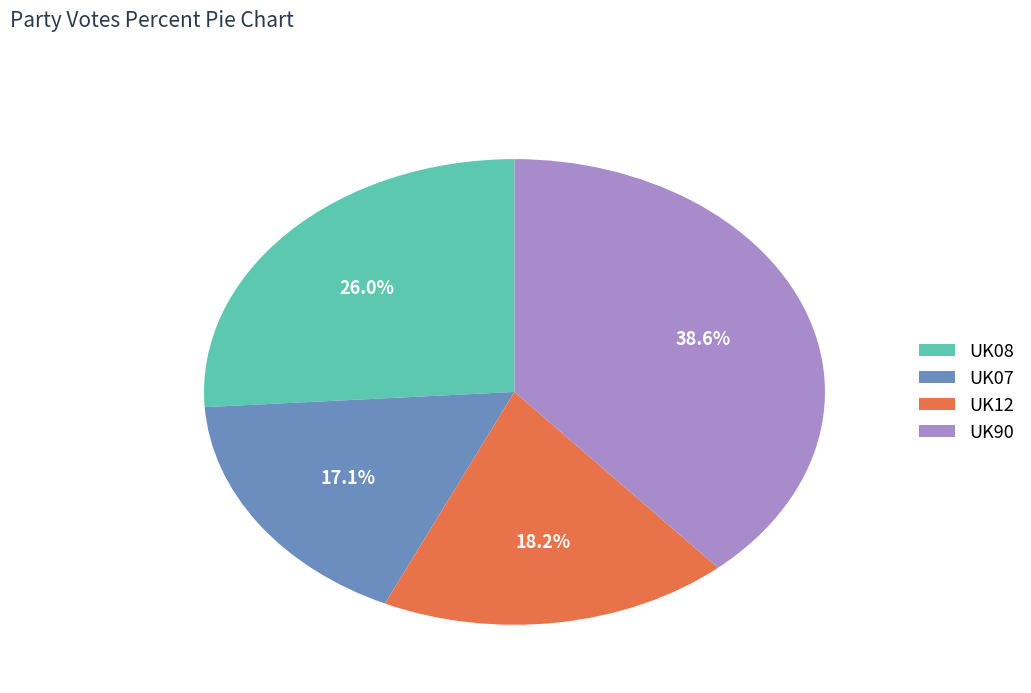

How many segments does this pie chart have?

4